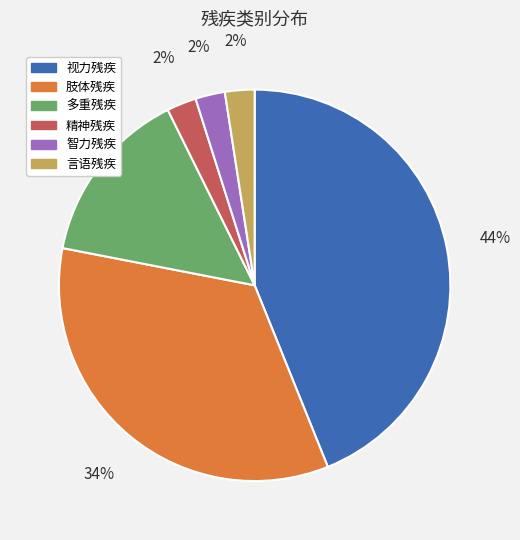

What is the largest slice in the pie chart?

视力残疾